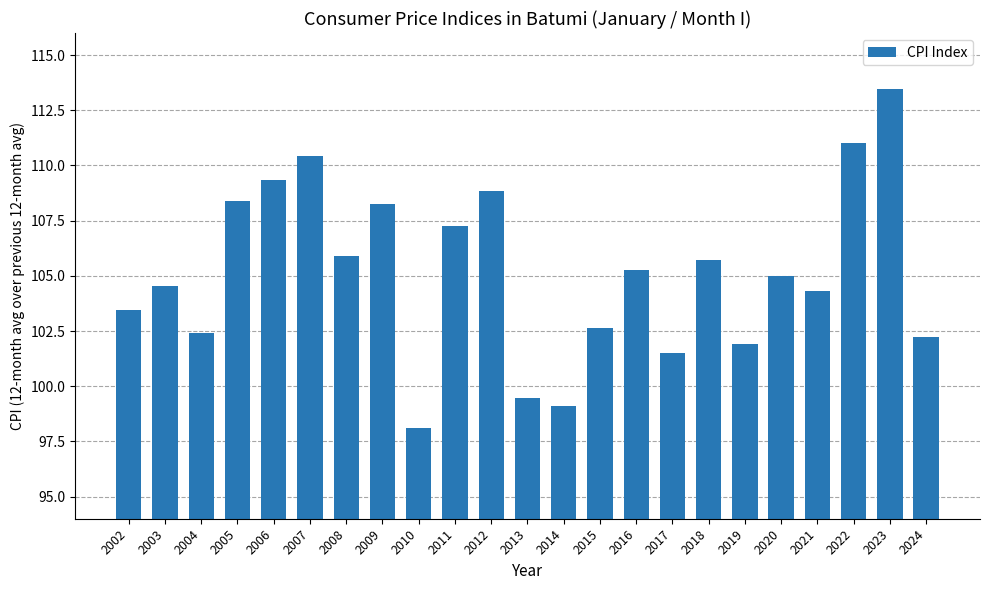

How many data points does each series have?

23